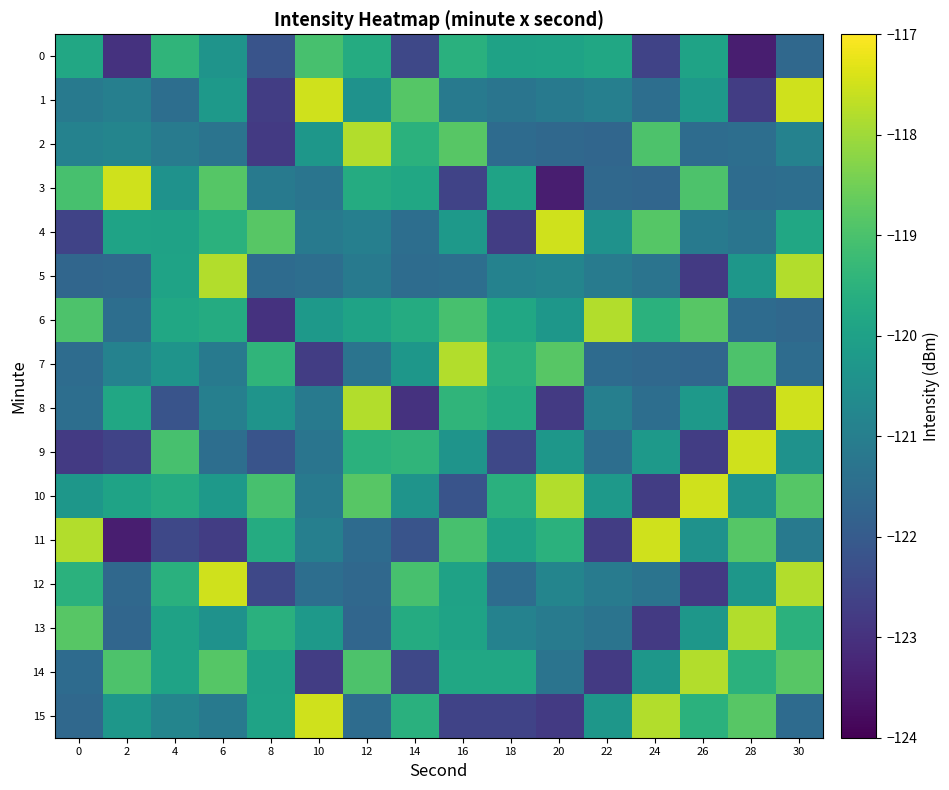

Reading left to right, list all the values displayed in this chart.

0: 0=-119.8	2=-123.0	4=-119.4	6=-120.4	8=-122.2	10=-119.0	12=-119.7	14=-122.5	16=-119.6	18=-120.0	20=-119.9	22=-119.8	24=-122.6	26=-119.9	28=-123.4	30=-121.6
1: 0=-121.1	2=-121.0	4=-121.5	6=-120.2	8=-122.7	10=-117.5	12=-120.4	14=-118.9	16=-121.1	18=-121.3	20=-121.1	22=-121.0	24=-121.5	26=-120.2	28=-122.7	30=-117.5
2: 0=-120.9	2=-120.8	4=-121.1	6=-121.3	8=-122.8	10=-120.3	12=-117.8	14=-119.5	16=-118.8	18=-121.6	20=-121.6	22=-121.7	24=-119.0	26=-121.5	28=-121.5	30=-120.9
3: 0=-119.0	2=-117.5	4=-120.4	6=-118.9	8=-121.1	10=-121.3	12=-119.7	14=-119.8	16=-122.6	18=-119.9	20=-123.4	22=-121.6	24=-121.7	26=-119.0	28=-121.5	30=-121.5
4: 0=-122.6	2=-119.9	4=-120.0	6=-119.5	8=-118.8	10=-121.1	12=-121.0	14=-121.5	16=-120.2	18=-122.7	20=-117.5	22=-120.4	24=-118.9	26=-121.1	28=-121.3	30=-119.8
5: 0=-121.7	2=-121.6	4=-119.9	6=-117.8	8=-121.6	10=-121.5	12=-121.1	14=-121.5	16=-121.5	18=-120.9	20=-120.8	22=-121.1	24=-121.3	26=-122.8	28=-120.3	30=-117.8
6: 0=-119.0	2=-121.5	4=-119.8	6=-119.7	8=-123.0	10=-120.2	12=-119.9	14=-119.7	16=-119.0	18=-119.8	20=-120.3	22=-117.8	24=-119.5	26=-118.8	28=-121.6	30=-121.6
7: 0=-121.5	2=-120.9	4=-120.4	6=-121.1	8=-119.4	10=-122.7	12=-121.3	14=-120.3	16=-117.8	18=-119.5	20=-118.8	22=-121.6	24=-121.6	26=-121.7	28=-119.0	30=-121.5
8: 0=-121.5	2=-119.8	4=-122.2	6=-121.0	8=-120.4	10=-121.1	12=-117.8	14=-123.0	16=-119.4	18=-119.7	20=-122.8	22=-121.0	24=-121.5	26=-120.2	28=-122.7	30=-117.5
9: 0=-122.8	2=-122.6	4=-119.0	6=-121.5	8=-122.2	10=-121.3	12=-119.5	14=-119.4	16=-120.4	18=-122.5	20=-120.3	22=-121.5	24=-120.2	26=-122.7	28=-117.5	30=-120.4
10: 0=-120.3	2=-119.9	4=-119.7	6=-120.2	8=-119.0	10=-121.1	12=-118.8	14=-120.4	16=-122.2	18=-119.6	20=-117.8	22=-120.2	24=-122.7	26=-117.5	28=-120.4	30=-118.9
11: 0=-117.8	2=-123.4	4=-122.5	6=-122.7	8=-119.7	10=-121.0	12=-121.6	14=-122.2	16=-119.0	18=-120.0	20=-119.5	22=-122.7	24=-117.5	26=-120.4	28=-118.9	30=-121.1
12: 0=-119.5	2=-121.6	4=-119.6	6=-117.5	8=-122.5	10=-121.5	12=-121.6	14=-119.0	16=-120.0	18=-121.5	20=-120.8	22=-121.1	24=-121.3	26=-122.8	28=-120.3	30=-117.8
13: 0=-118.8	2=-121.7	4=-120.0	6=-120.4	8=-119.6	10=-120.2	12=-121.7	14=-119.7	16=-119.9	18=-120.9	20=-121.1	22=-121.3	24=-122.8	26=-120.3	28=-117.8	30=-119.5
14: 0=-121.6	2=-119.0	4=-119.9	6=-118.9	8=-120.0	10=-122.7	12=-119.0	14=-122.5	16=-119.8	18=-119.8	20=-121.3	22=-122.8	24=-120.3	26=-117.8	28=-119.5	30=-118.8
15: 0=-121.6	2=-120.3	4=-120.8	6=-121.1	8=-119.9	10=-117.5	12=-121.5	14=-119.6	16=-122.6	18=-122.6	20=-122.8	22=-120.3	24=-117.8	26=-119.5	28=-118.8	30=-121.6